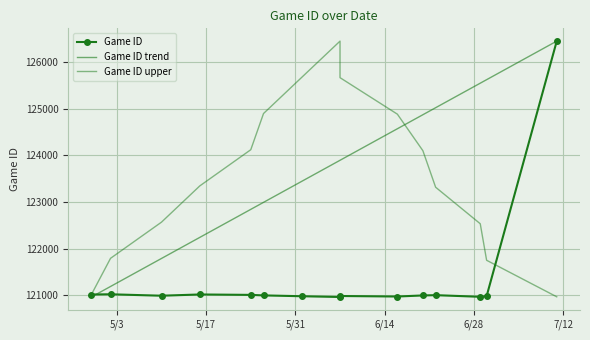

Reading left to right, transcribe all the data shown in this chart.

121016	121021	120990	121017	121008	120997	120979	120963	120984	120973	120996	121002	120967	120981	126448